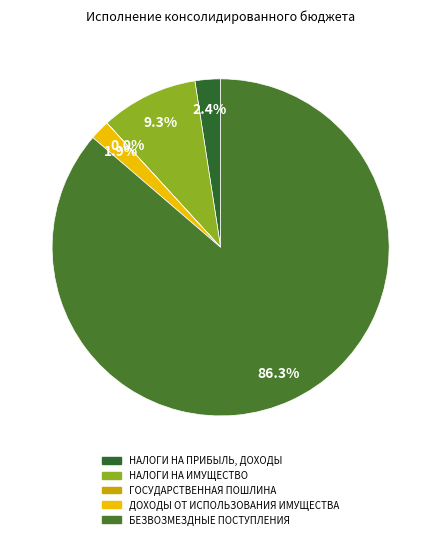

Rank the categories by value from lowest to highest.

ГОСУДАРСТВЕННАЯ ПОШЛИНА, ДОХОДЫ ОТ ИСПОЛЬЗОВАНИЯ ИМУЩЕСТВА, НАЛОГИ НА ПРИБЫЛЬ, ДОХОДЫ, НАЛОГИ НА ИМУЩЕСТВО, БЕЗВОЗМЕЗДНЫЕ ПОСТУПЛЕНИЯ